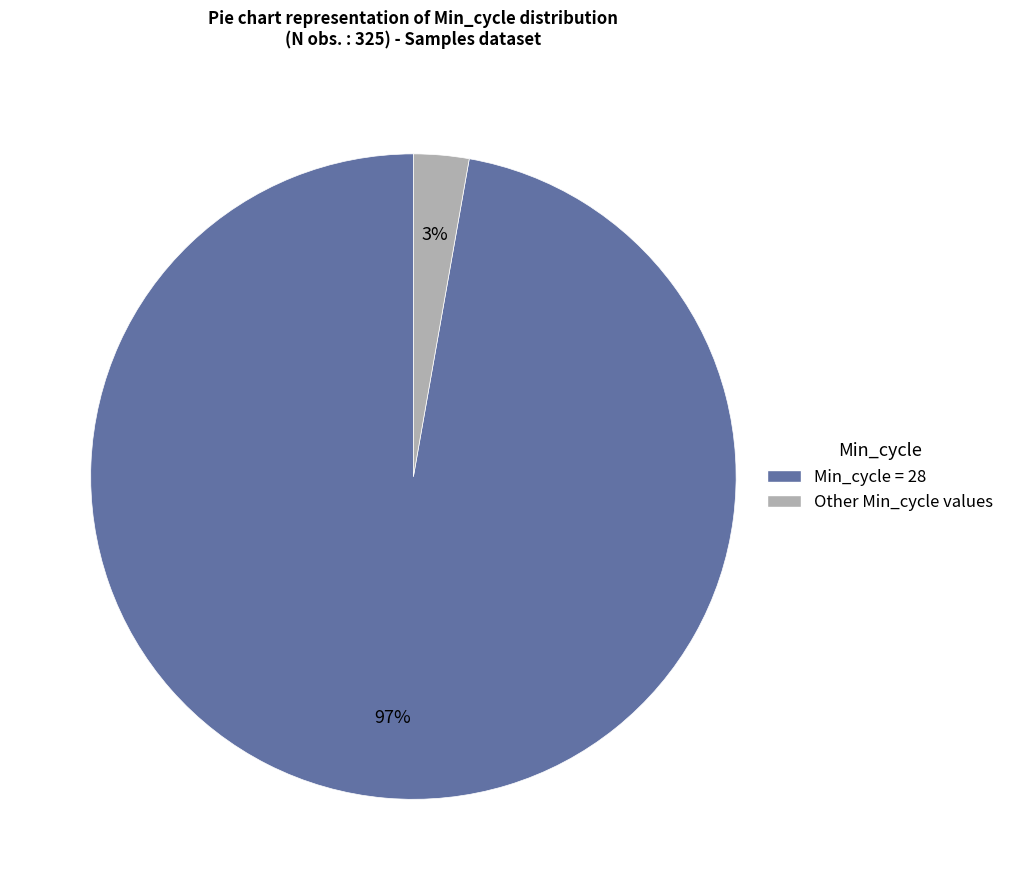

Does any single category account for the majority?

Yes